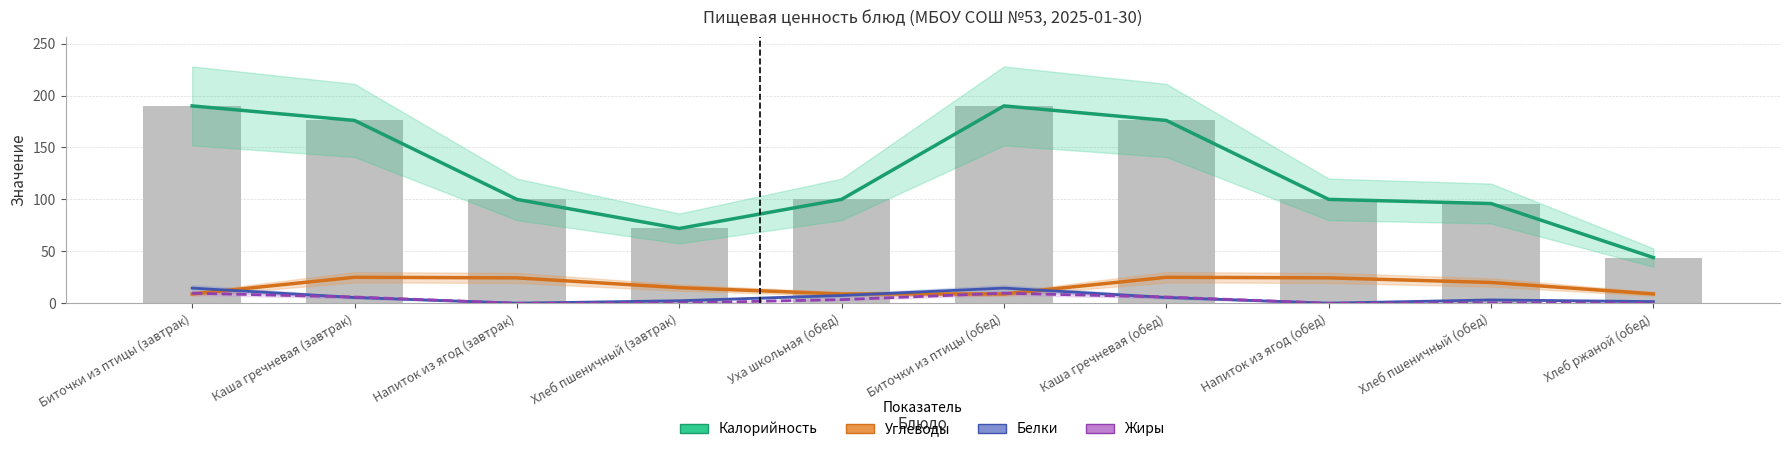

How many values in the Белки series are below 5?

5